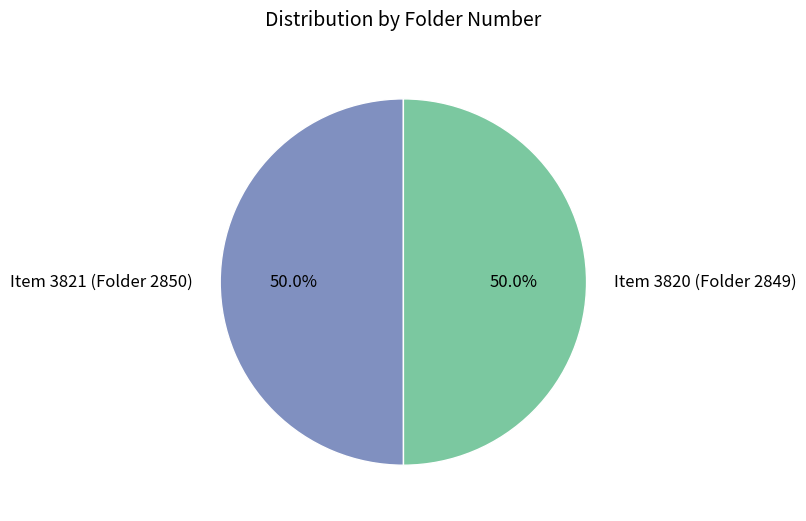

Combined, do Item 3820 (Folder 2849) and Item 3821 (Folder 2850) account for over 50%?

Yes